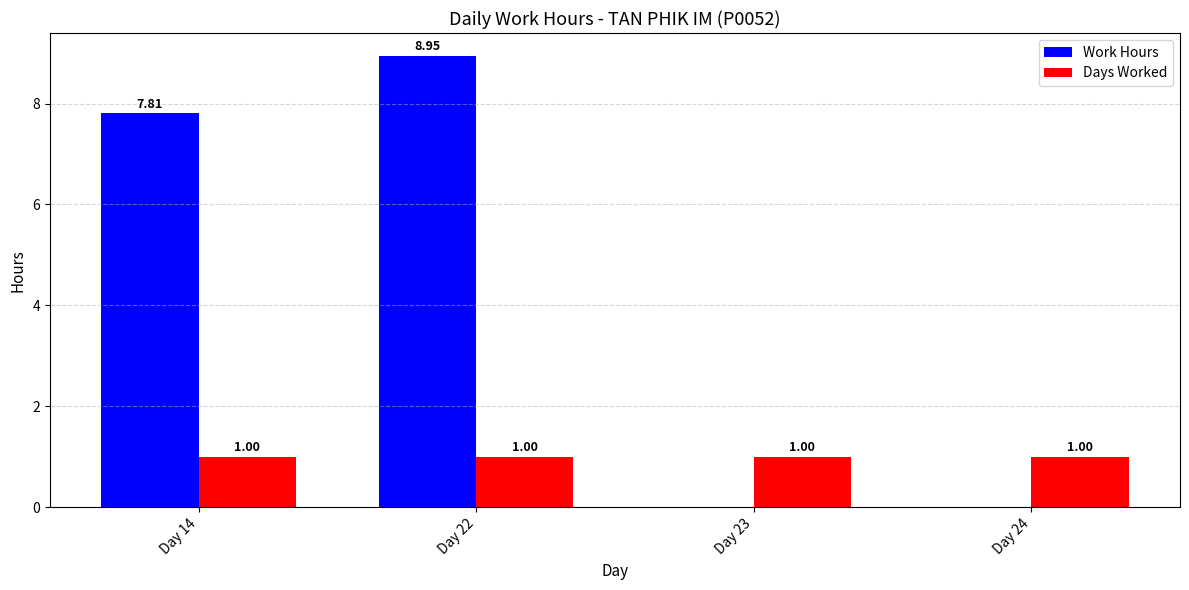

How many groups of bars are there?

4